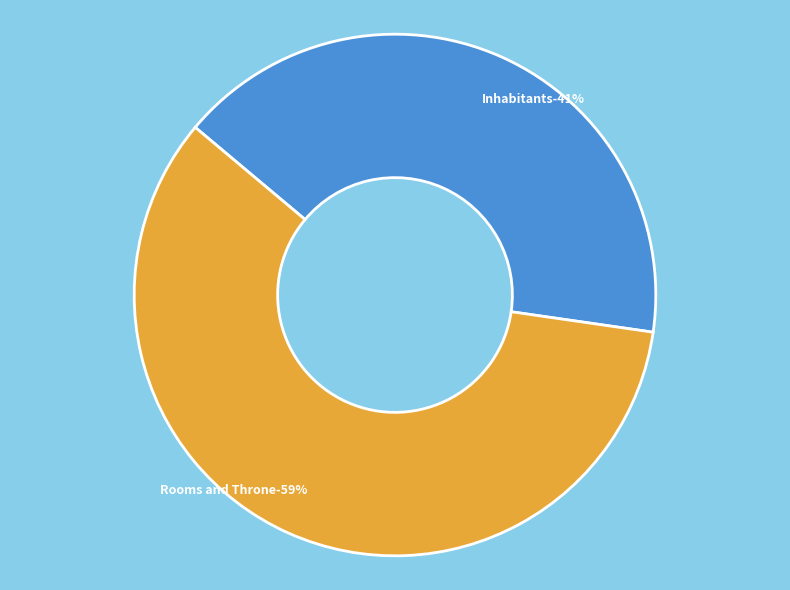

Rank the categories by value from lowest to highest.

Inhabitants, Rooms and Throne